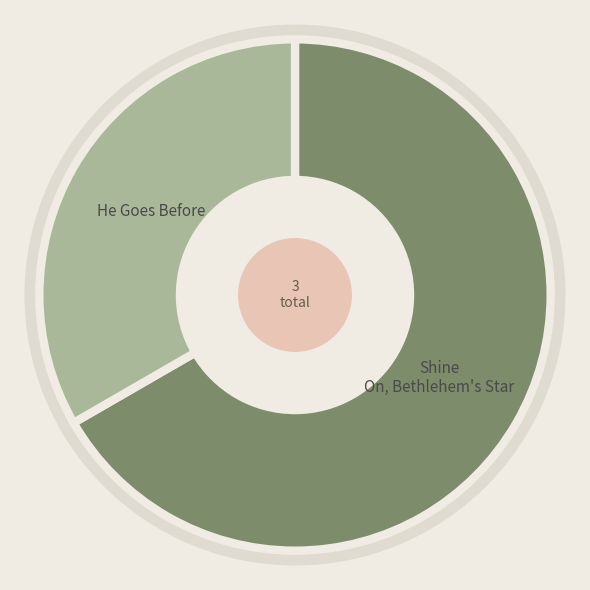

How many slices are in this pie chart?

2